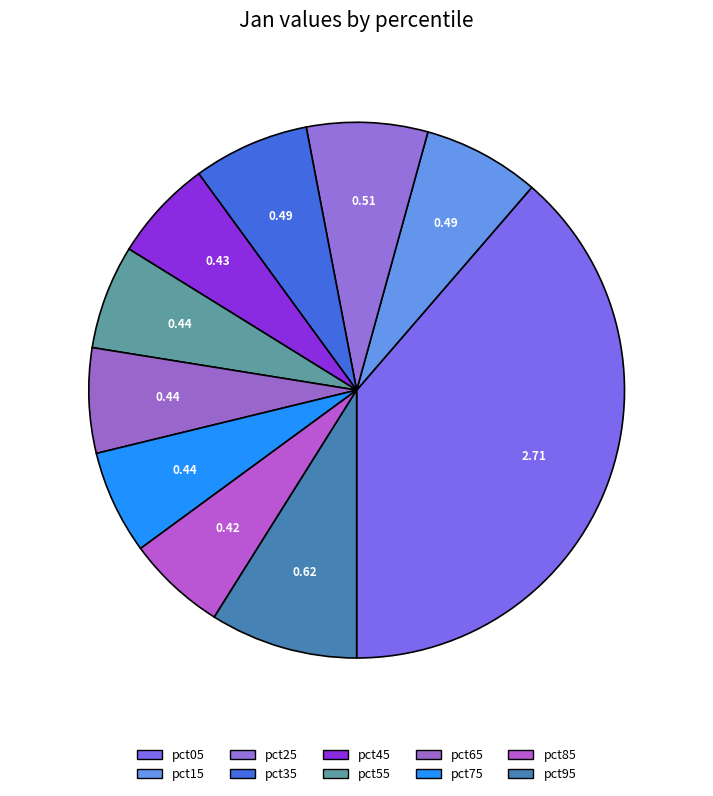

Is it true that pct55 is 6% of the pie?

True